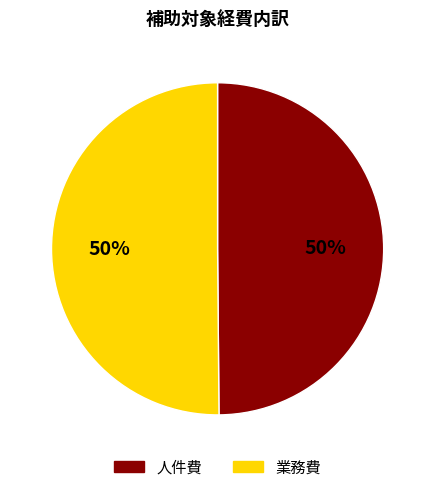

To the nearest percent, what portion does 業務費 represent?

50%